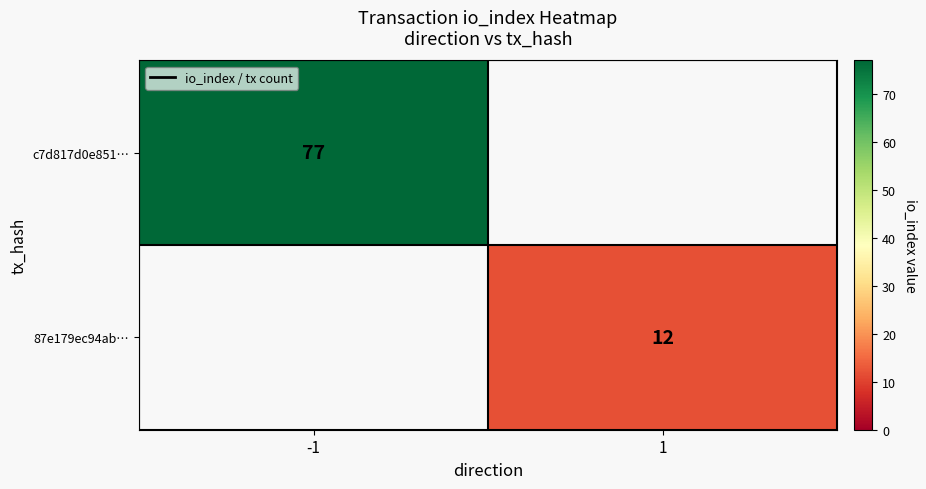

The 87e179ec94ab… series shows 7 at 1. True or false?

False